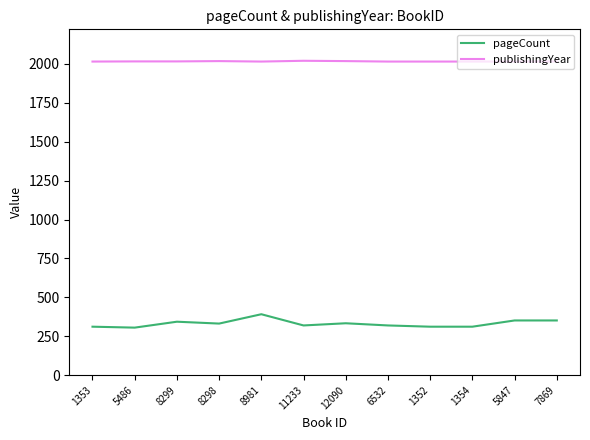

List the series in order of their overall mean, lowest first.

pageCount, publishingYear